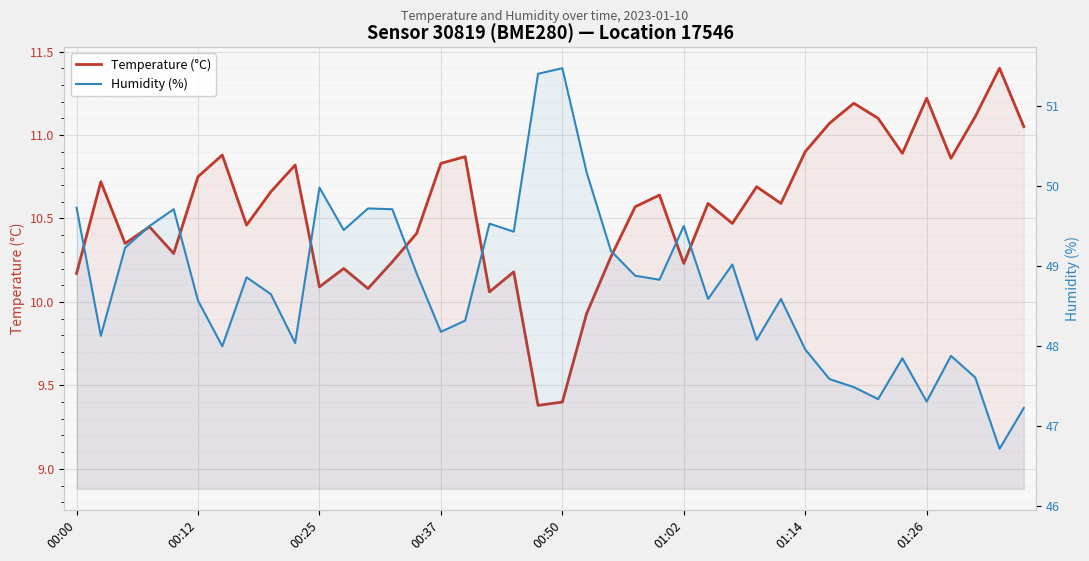

What is the greatest value displayed?

51.5